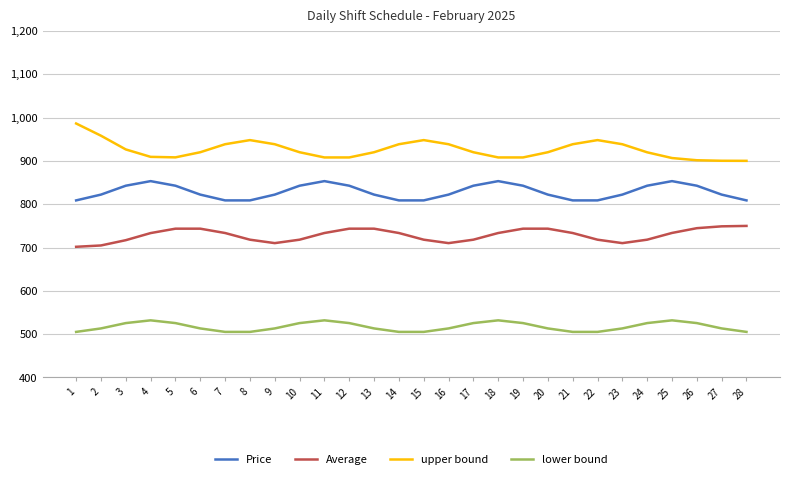

What is the average value of the upper bound series?

925.7